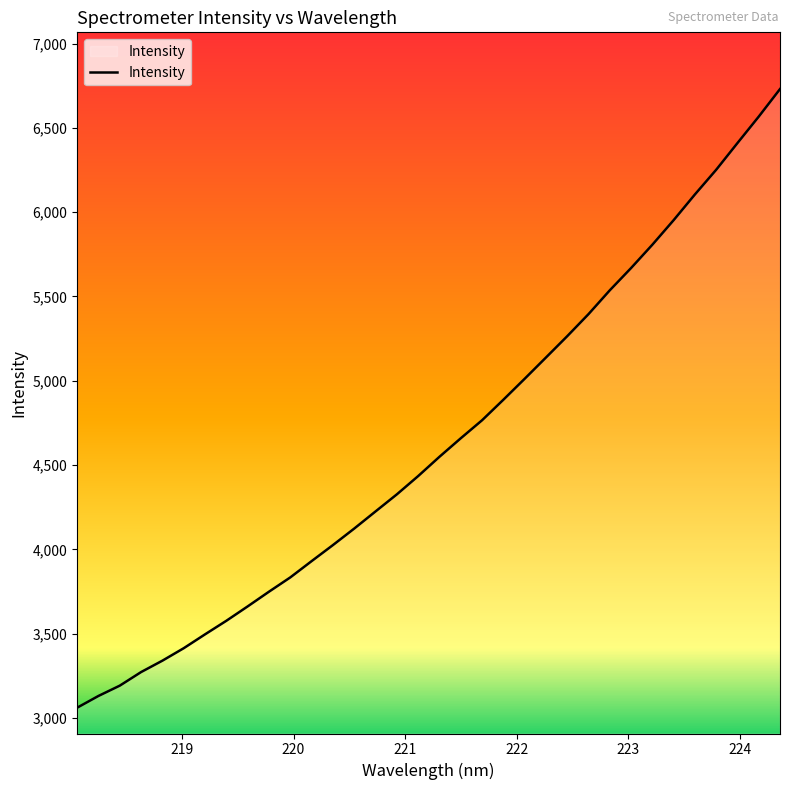

What is the greatest value displayed?

6730.3